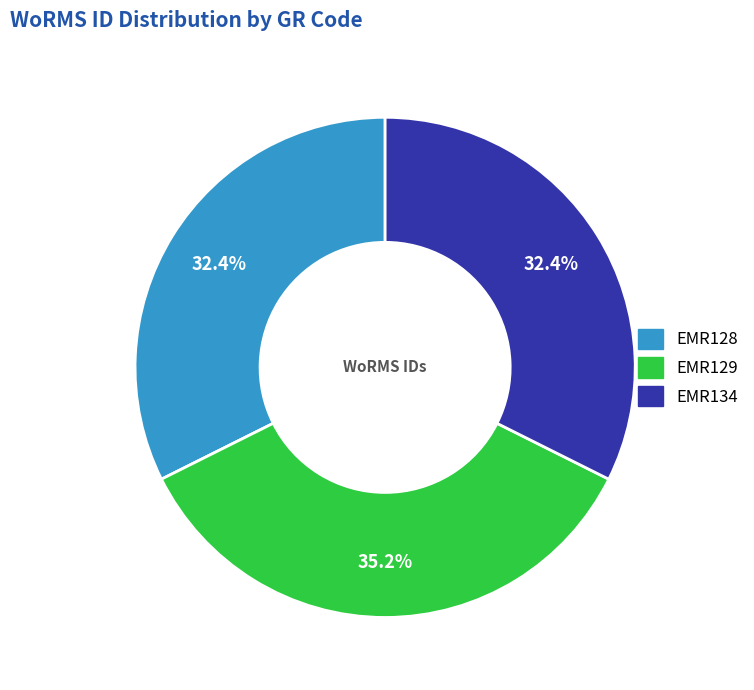

What portion of the pie excludes EMR128?

67.6%